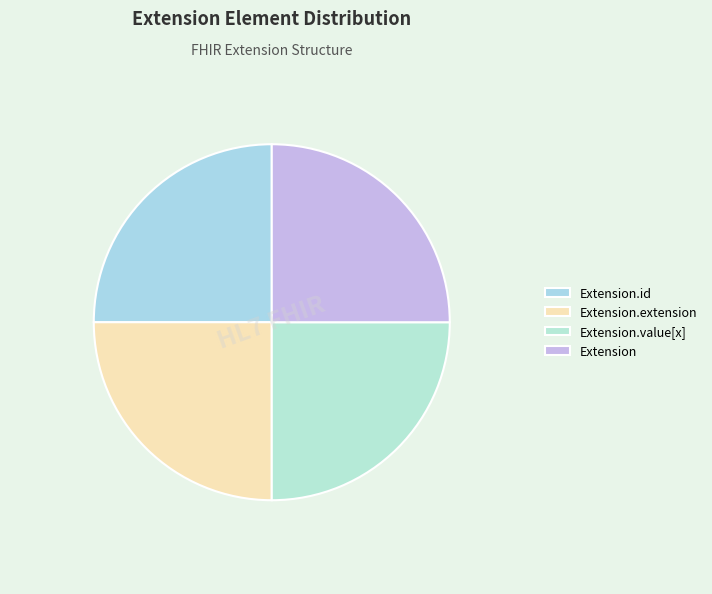

To the nearest percent, what is the combined percentage of Extension.extension and Extension.value[x]?

50%